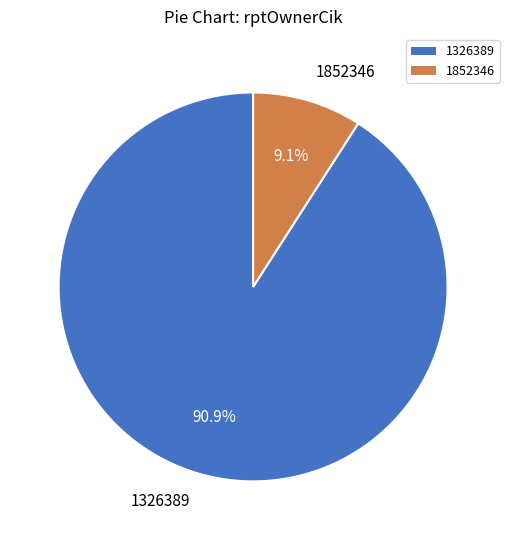

Rank the categories by value from lowest to highest.

1852346, 1326389